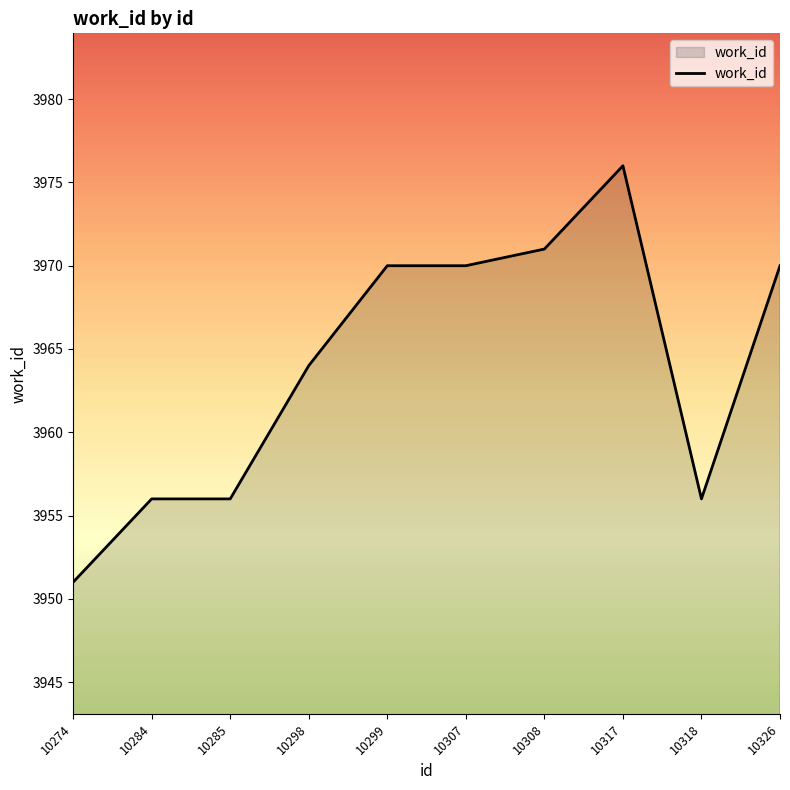

What is the difference between the maximum and minimum values?

25